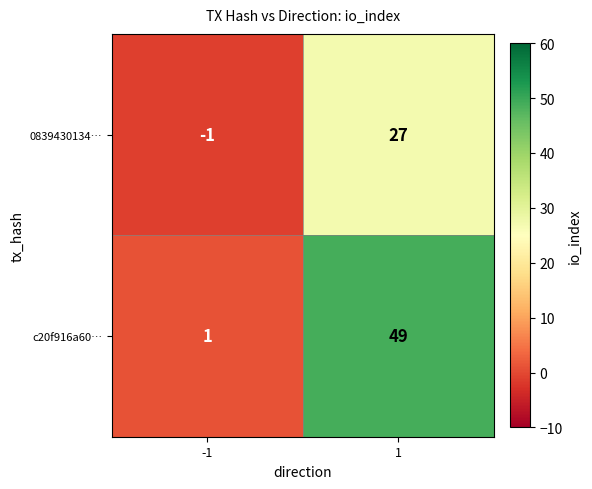

Between -1 and 1, which series saw the biggest shift?

c20f916a60…